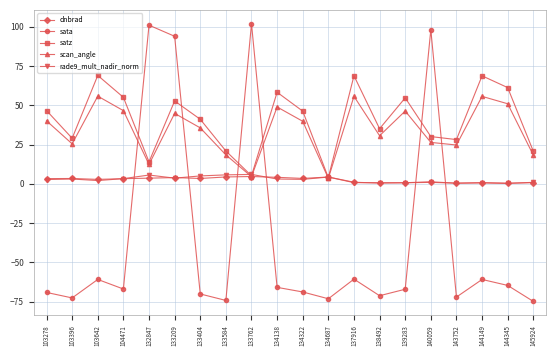

What is the total value across all series at 104471?

41.1